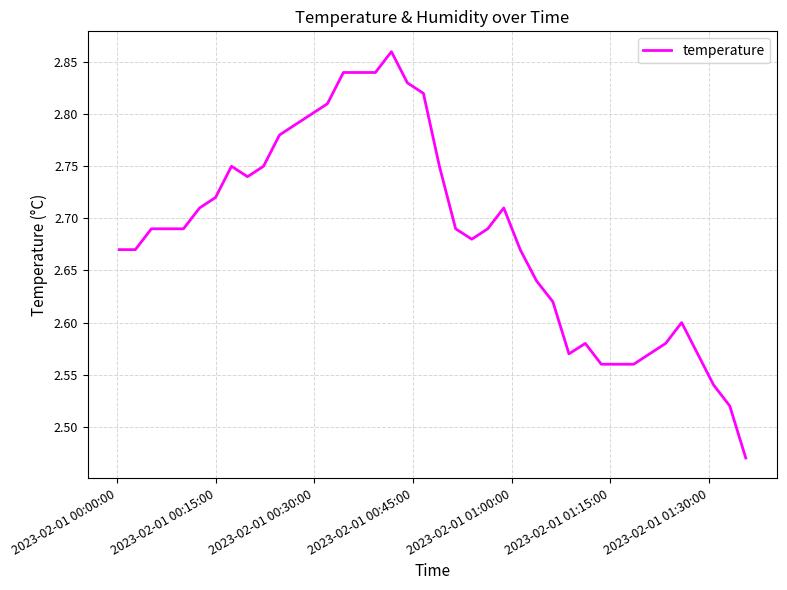

How many series are shown in this chart?

1